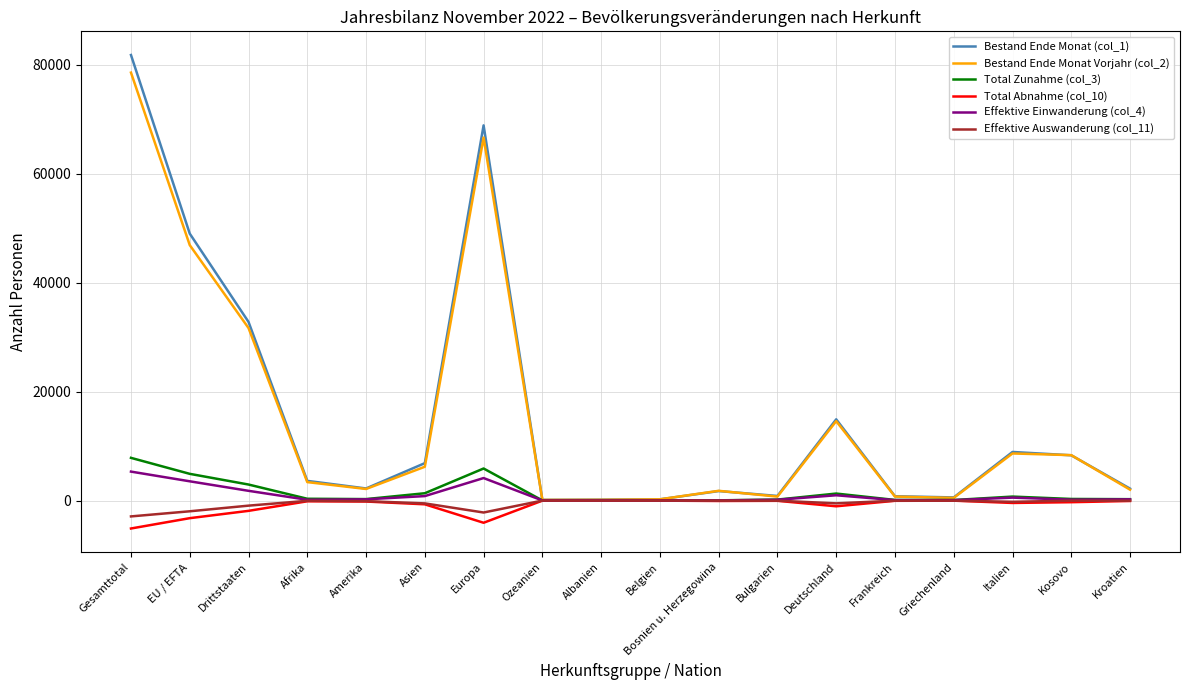

What is the total value across all series at Afrika?

7251